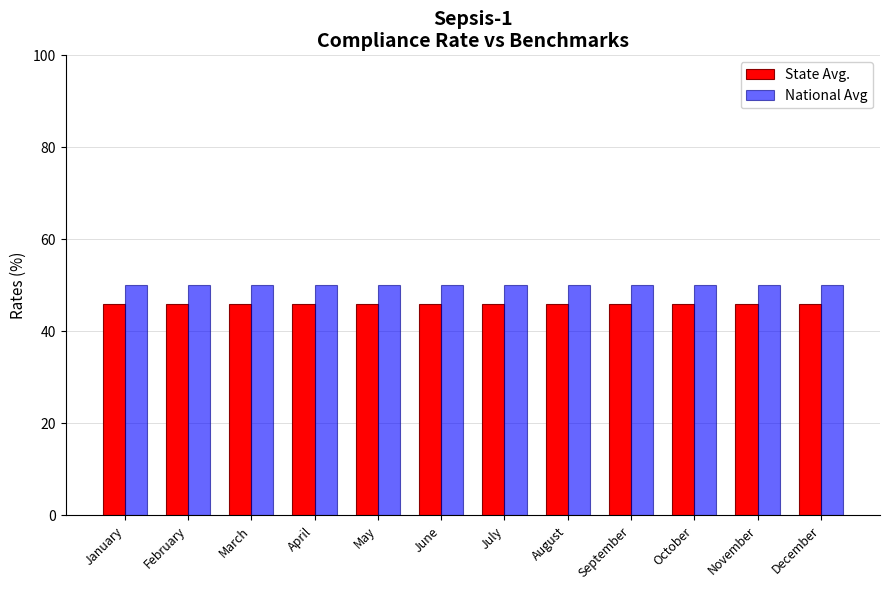

List the series in order of their peak value, highest first.

National Avg, State Avg.